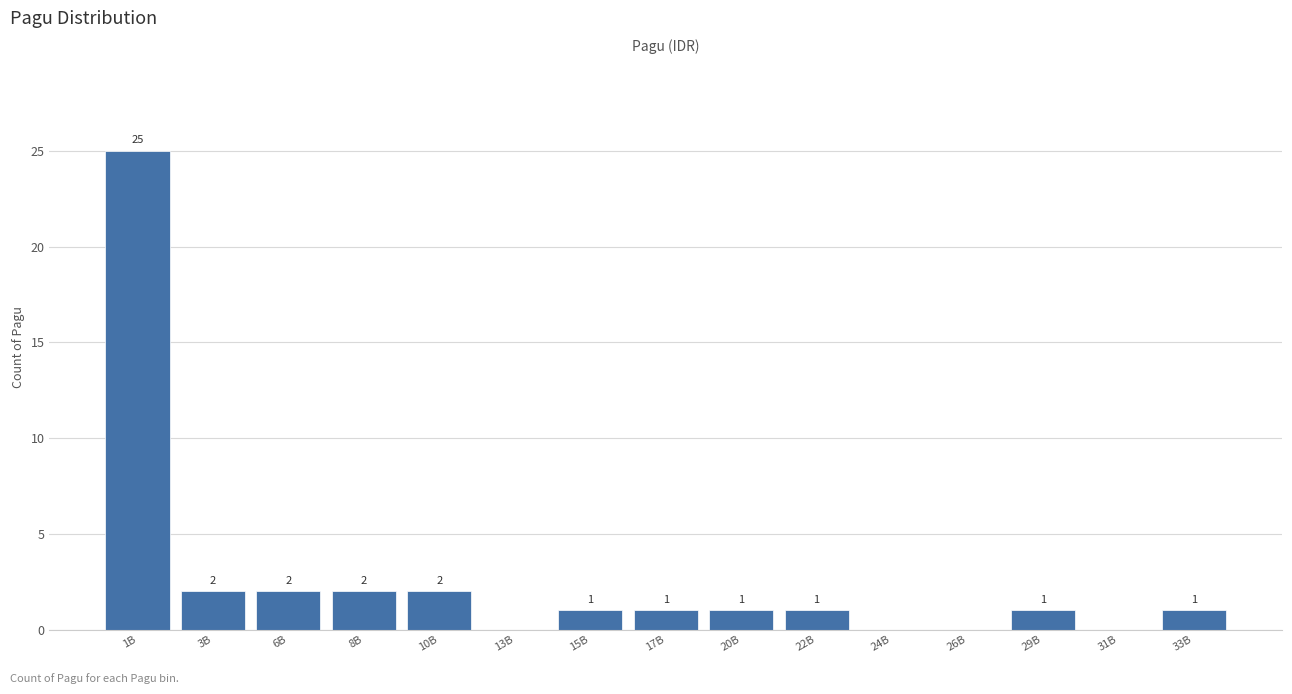

Reading left to right, what are all the values shown in this chart?

1B=25	3B=2	6B=2	8B=2	10B=2	13B=0	15B=1	17B=1	20B=1	22B=1	24B=0	26B=0	29B=1	31B=0	33B=1